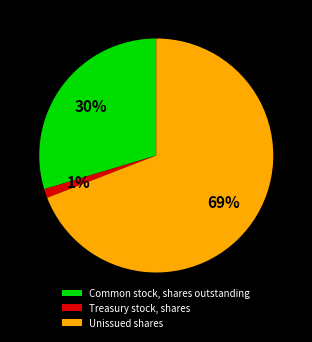

To the nearest percent, what percentage of the pie is Common stock, shares outstanding?

30%